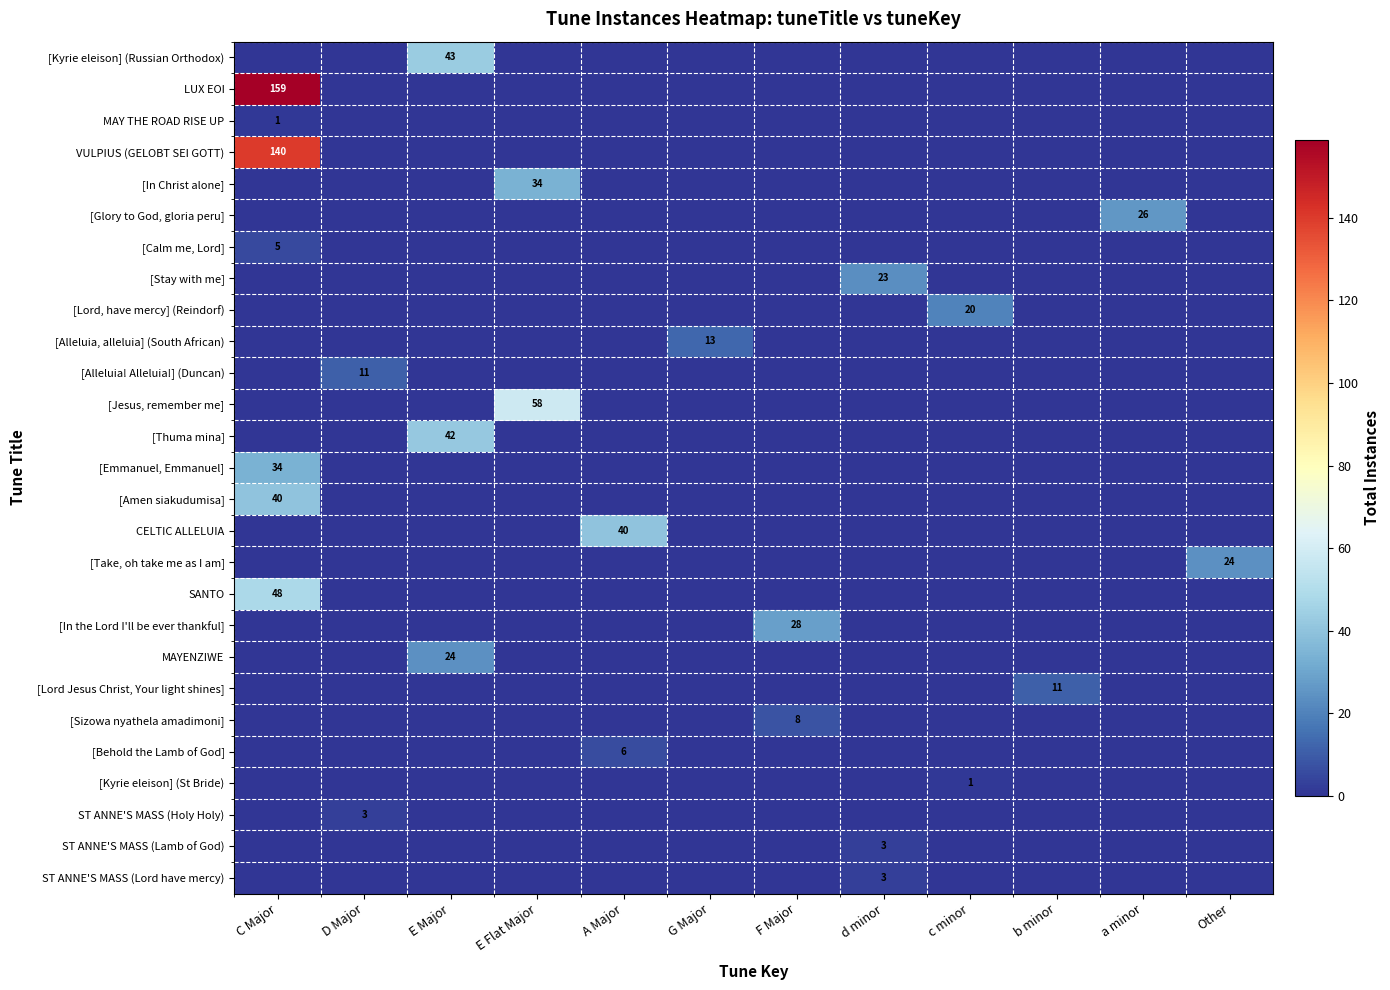

At how many categories does at least one series exceed 91?

1